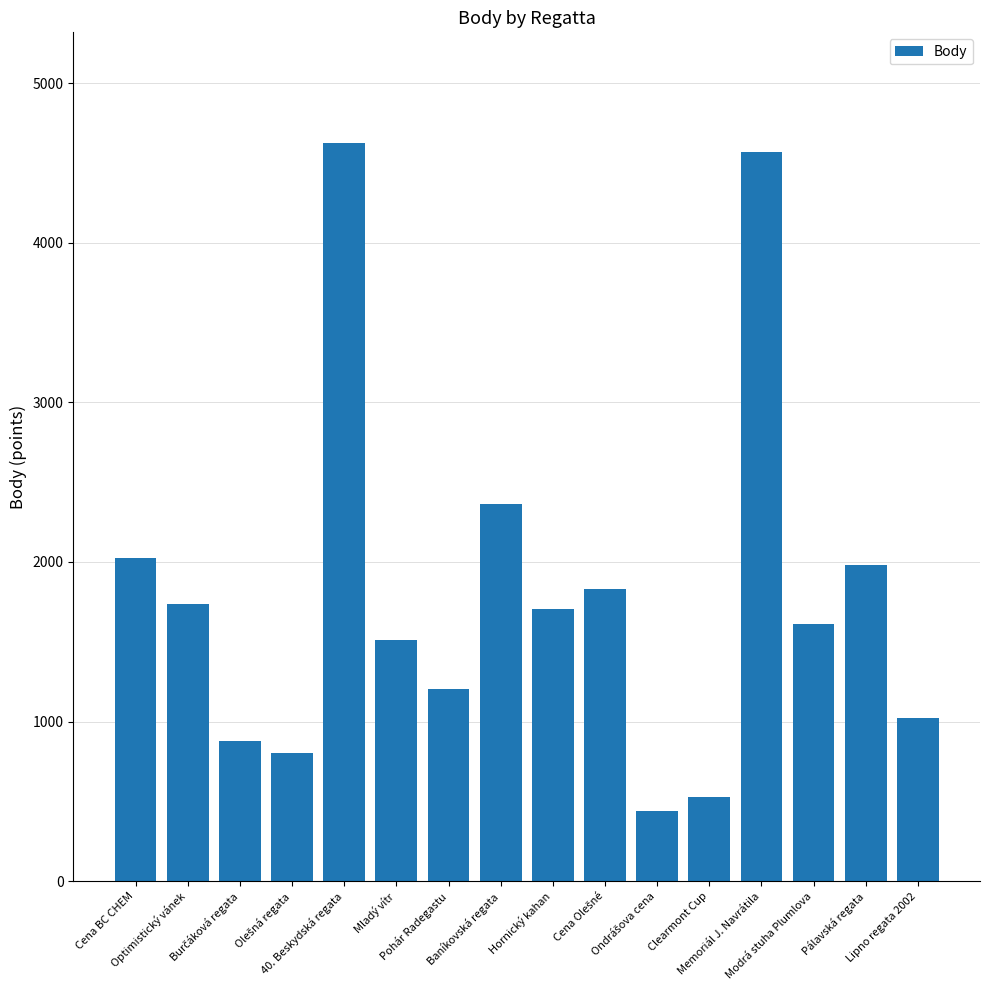

The value at Clearmont Cup is 527. True or false?

True